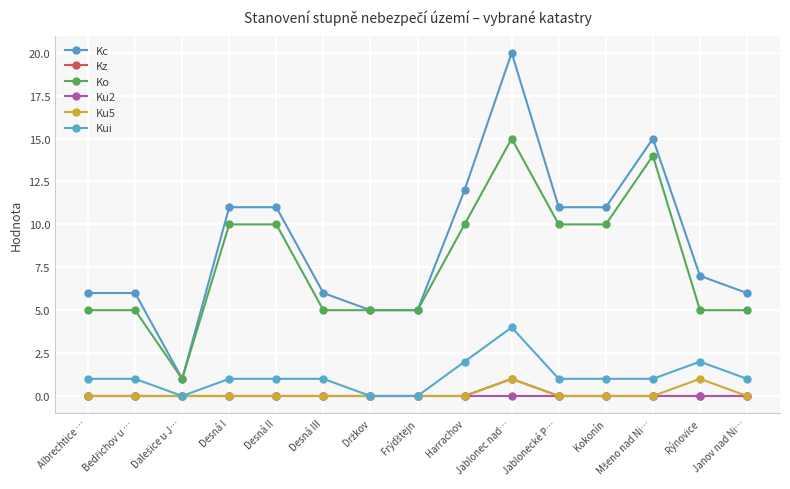

At which category does the chart reach its minimum across all series?

Albrechtice …